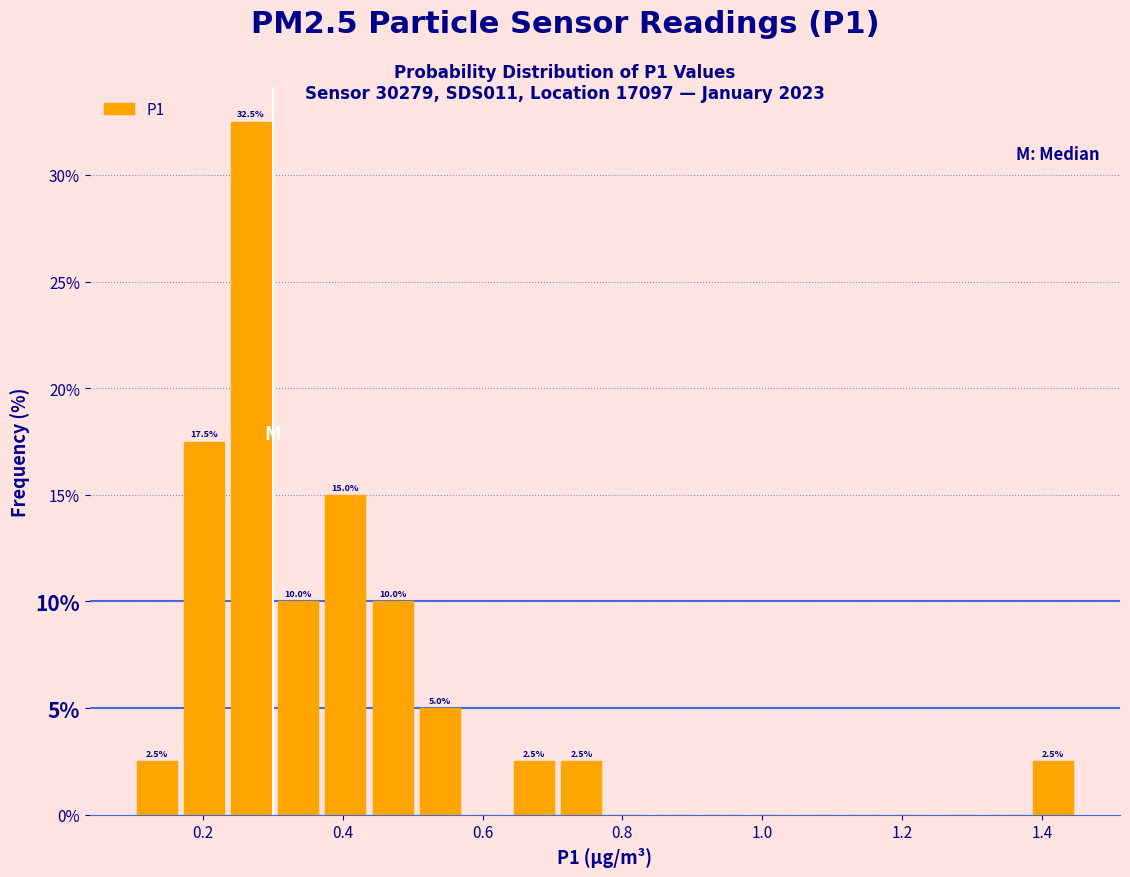

Around what value on the x-axis is the tallest bar? Give the approximate position of its centre, as read against the axis.

0.26